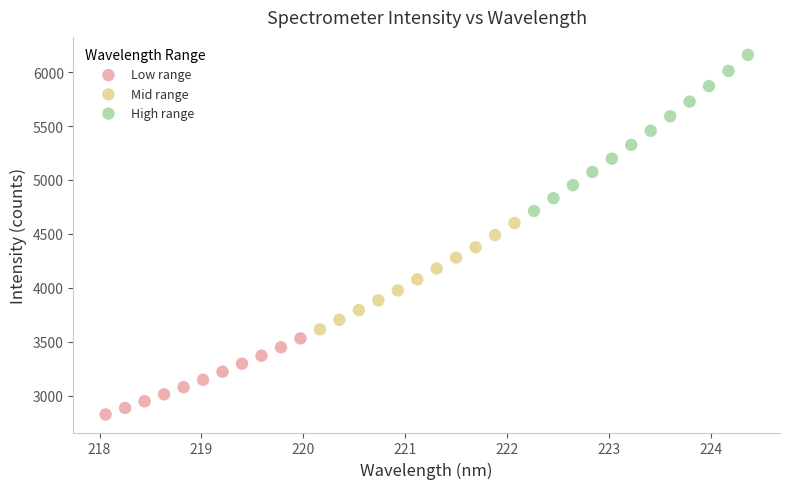

Which series reaches the minimum Y coordinate?

Low range